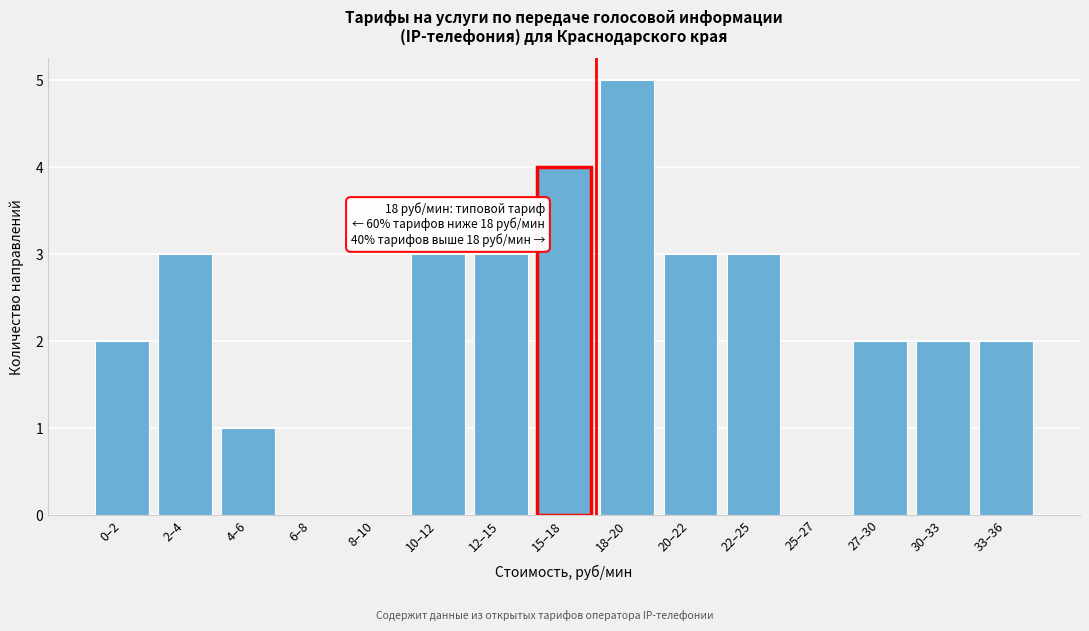

Reading left to right, what are all the values shown in this chart?

0–2=2	2–4=3	4–6=1	6–8=0	8–10=0	10–12=3	12–15=3	15–18=4	18–20=5	20–22=3	22–25=3	25–27=0	27–30=2	30–33=2	33–36=2